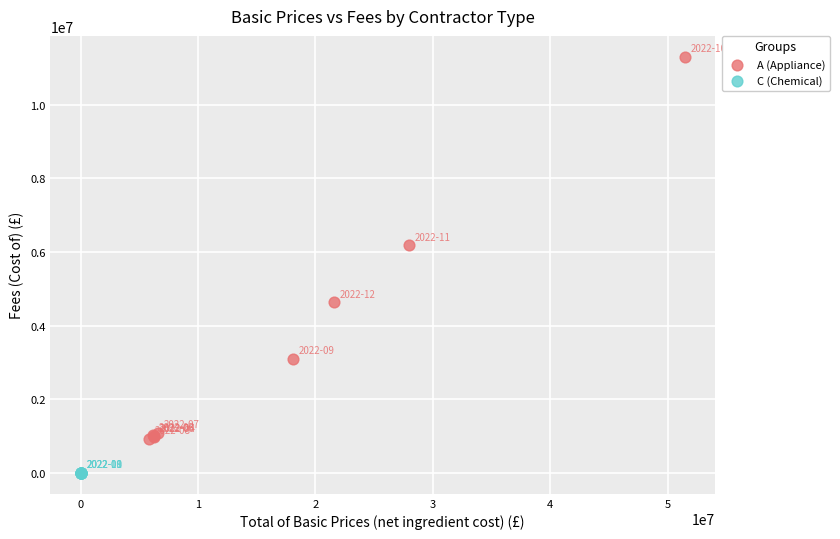

Which series reaches the maximum Y coordinate?

A (Appliance)